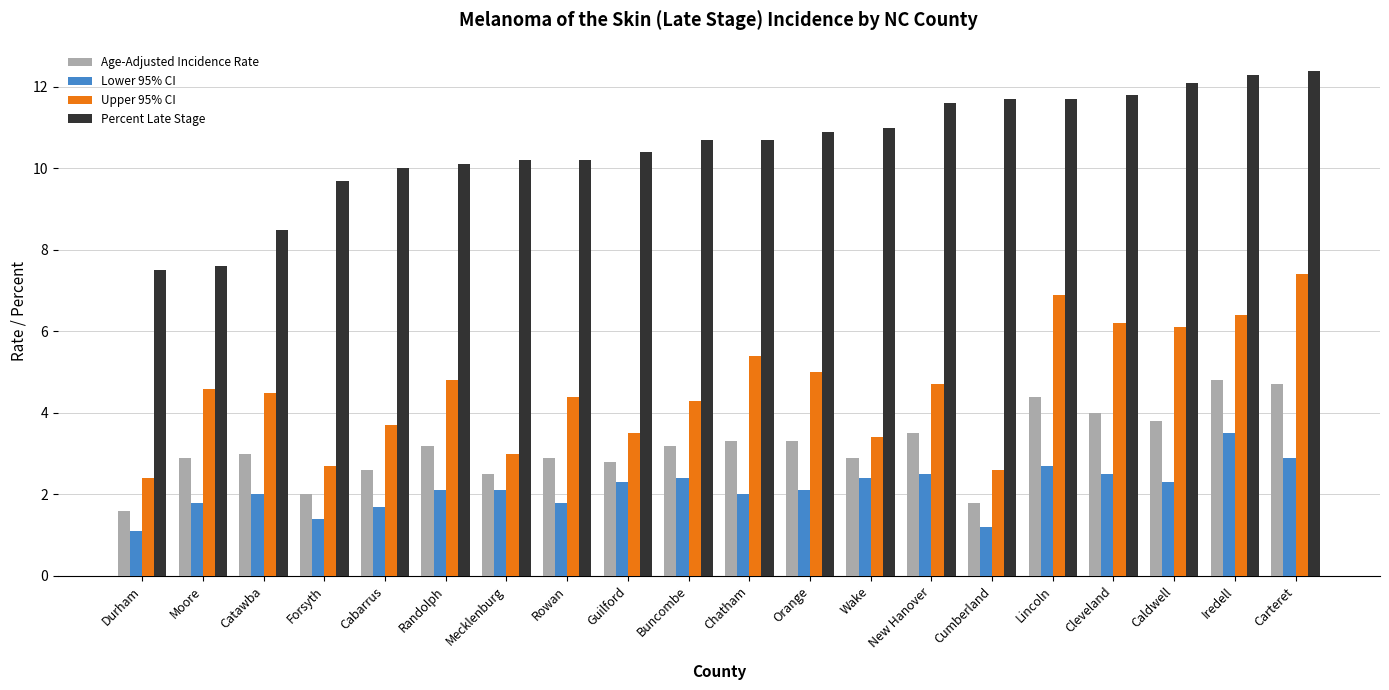

Read the Age-Adjusted Incidence Rate value at Cabarrus.

2.6